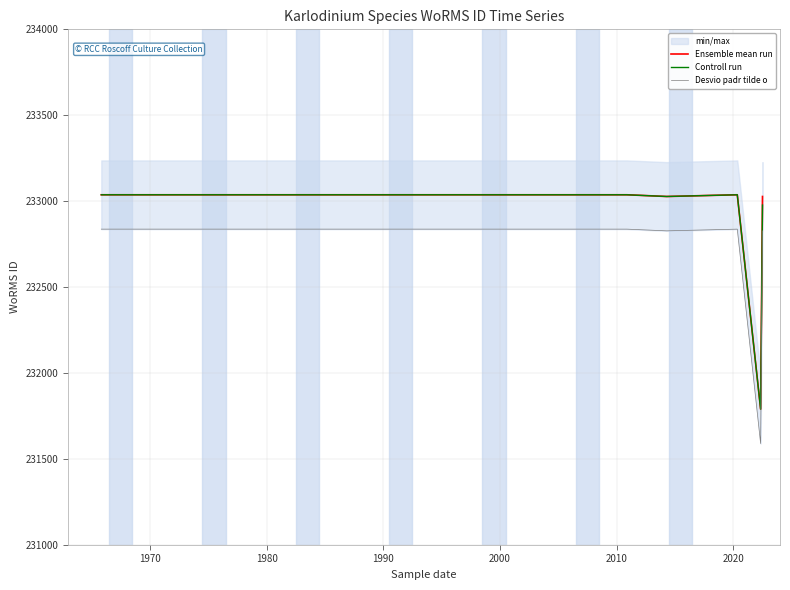

Reading right to left, transcribe all the data shown in this chart.

Ensemble mean run: 233027	231789	233037	233027	233037	233037
Controll run: 232977	231789	233037	233027	233037	233037
Desvio padr tilde o: 232827	231589	232837	232827	232837	232837